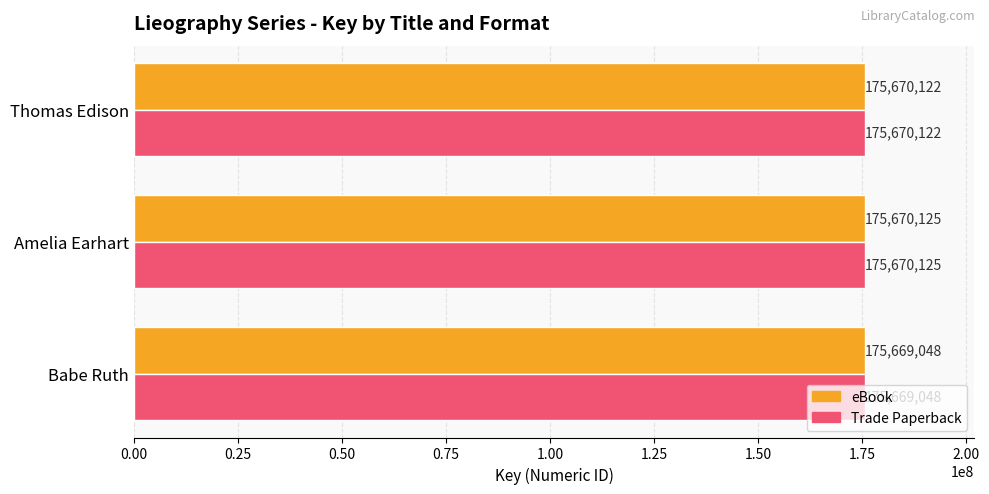

What is the total value across all series at Thomas Edison?

351340244